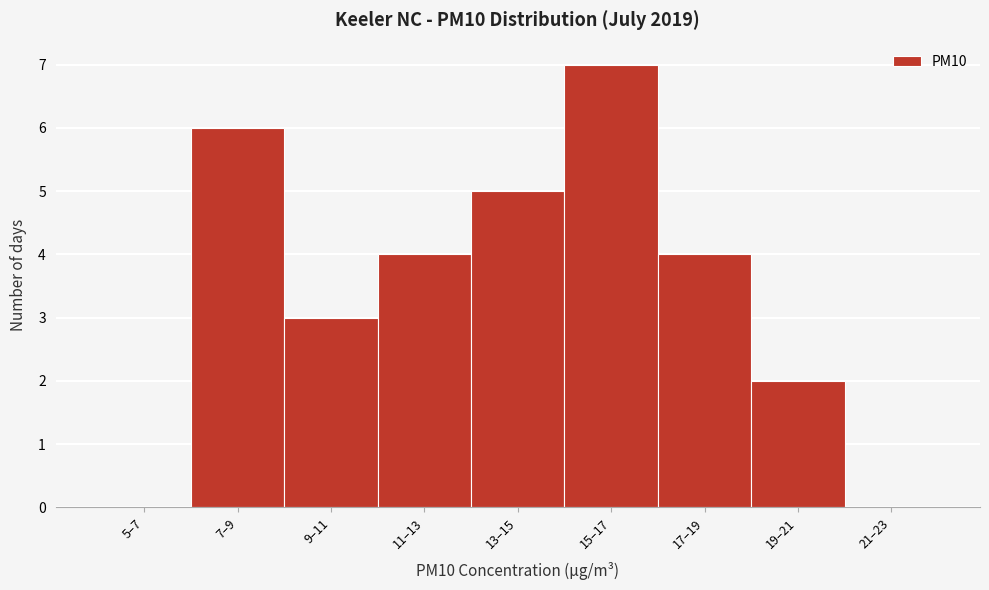

Reading left to right, list all the values displayed in this chart.

5–7=0	7–9=6	9–11=3	11–13=4	13–15=5	15–17=7	17–19=4	19–21=2	21–23=0